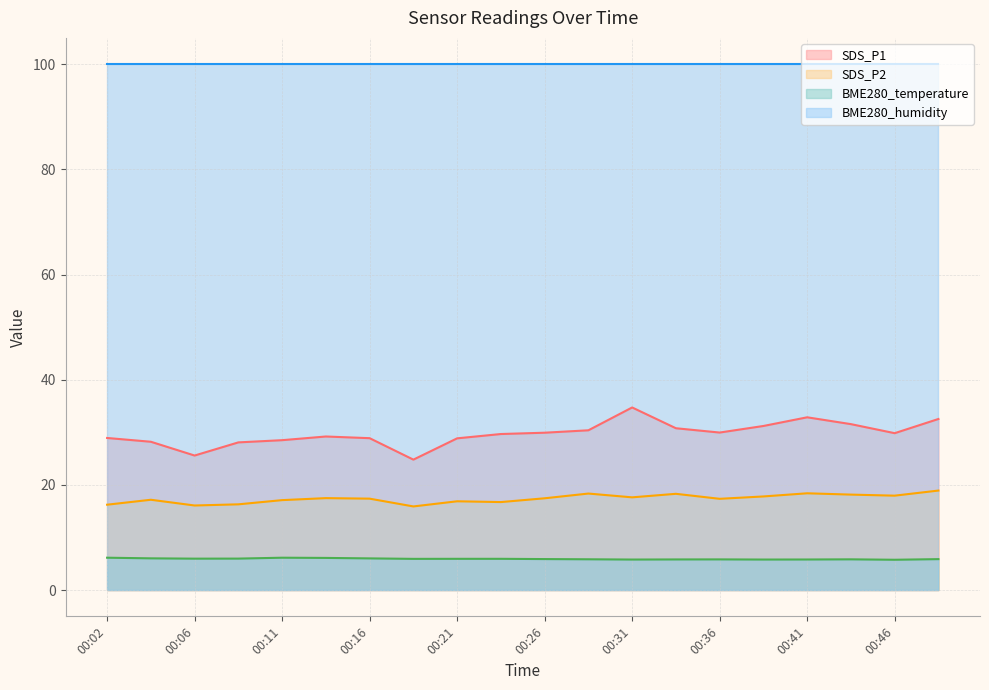

How many categories are shown in the chart?

20